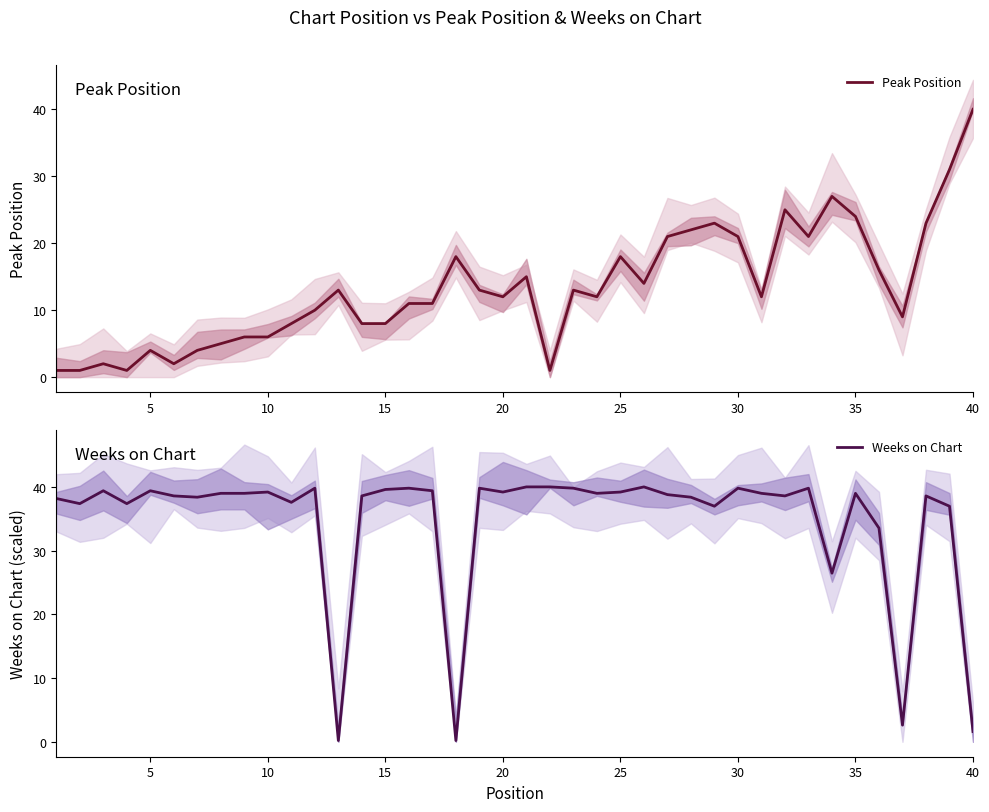

True or false: Peak Position has a value of 1.4 at 10.

False